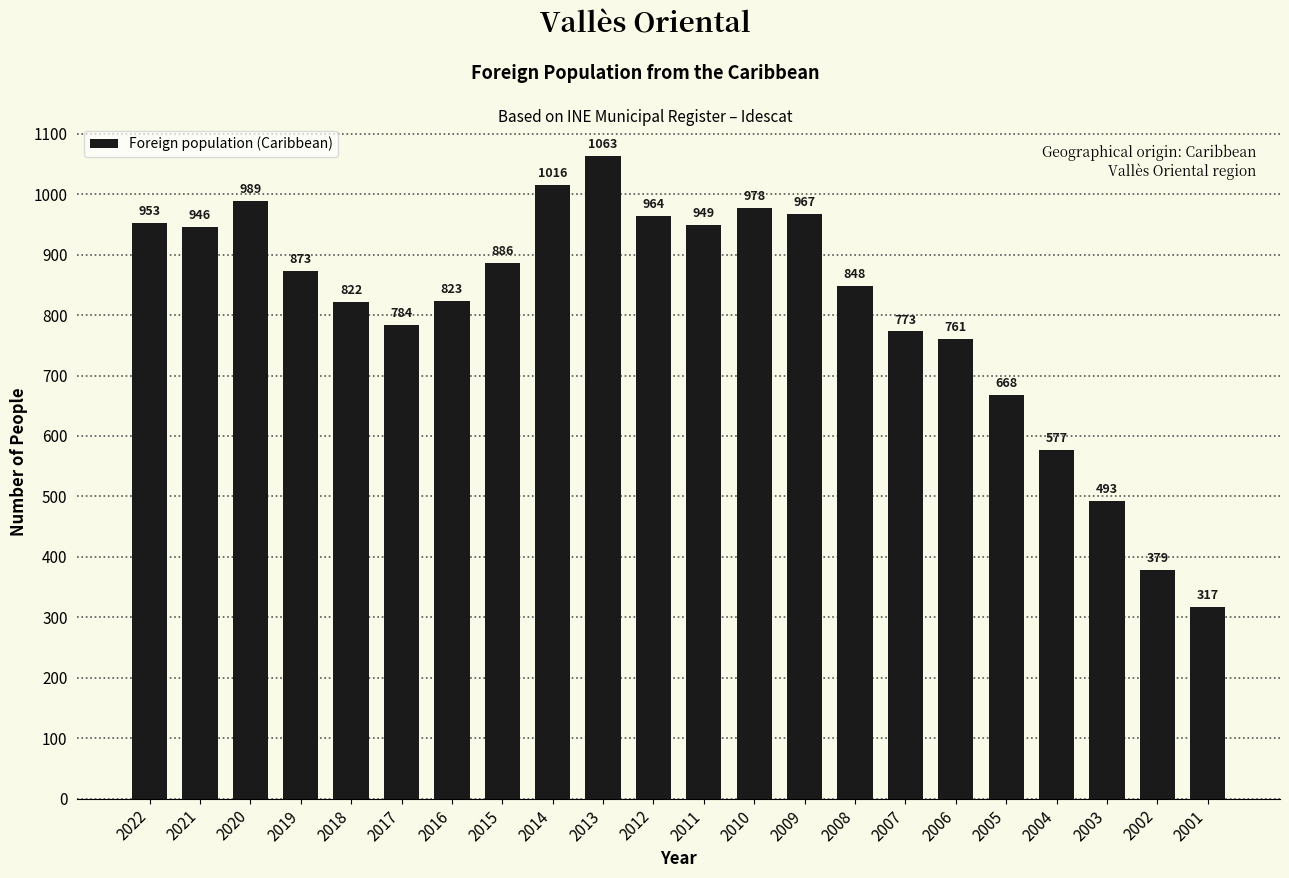

What is the maximum value shown in the chart?

1063